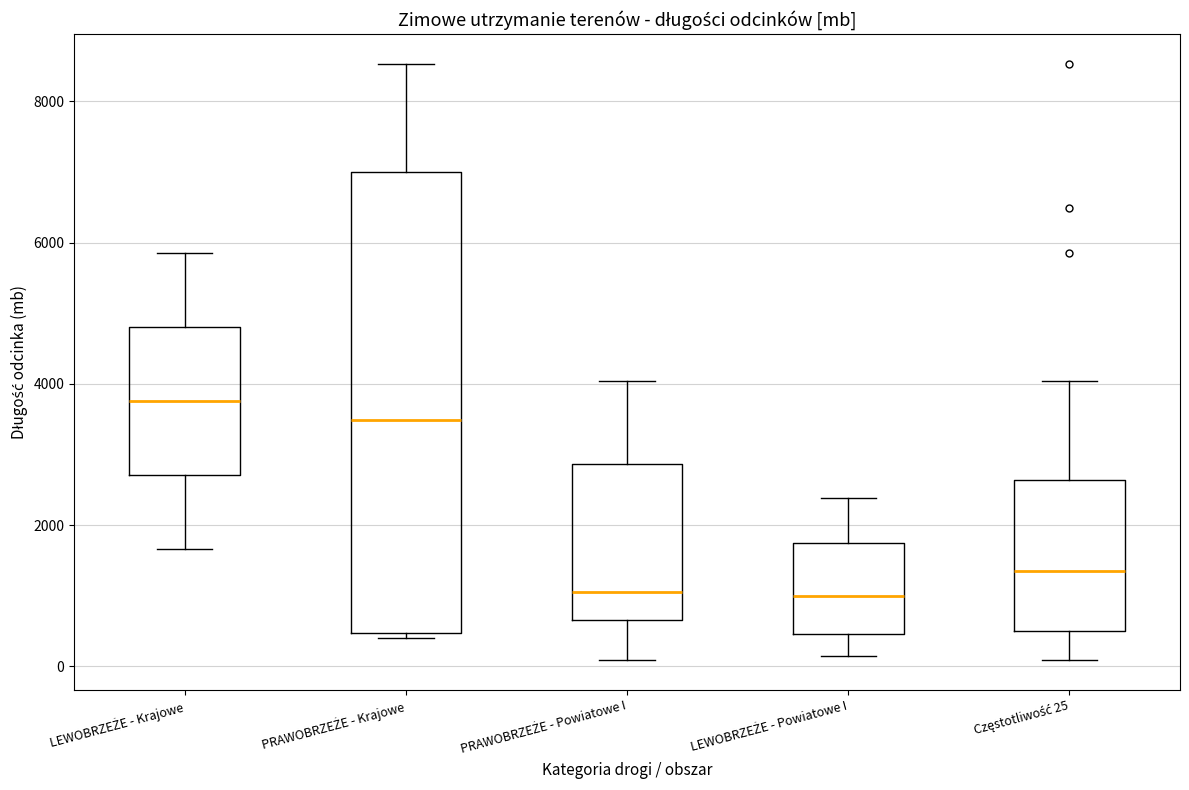

Comparing the boxes themselves (not the whiskers), which one is the tallest?

PRAWOBRZEŻE - Krajowe